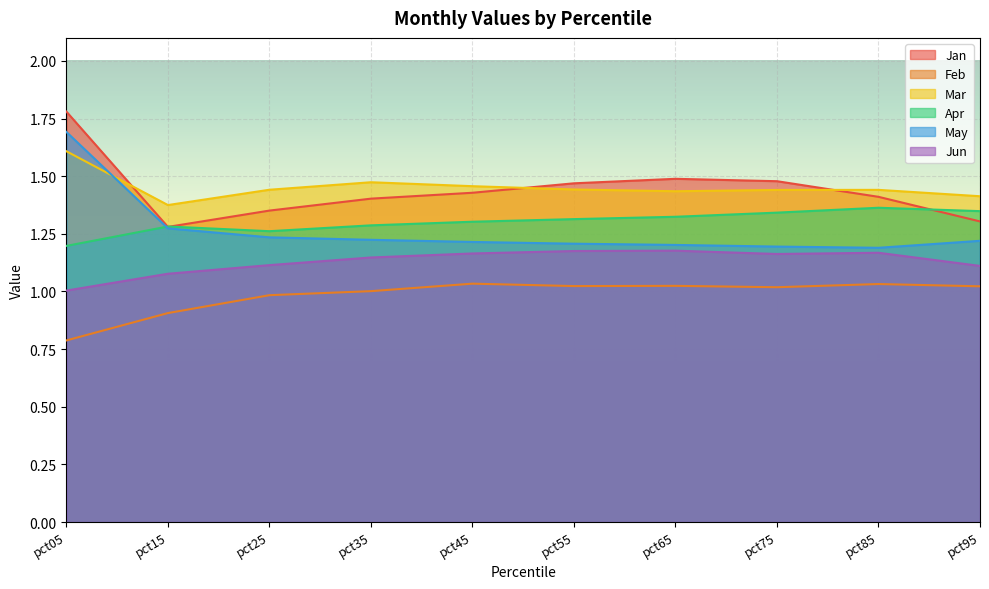

After their last crossing, which series has the higher values: Jan or Apr?

Apr